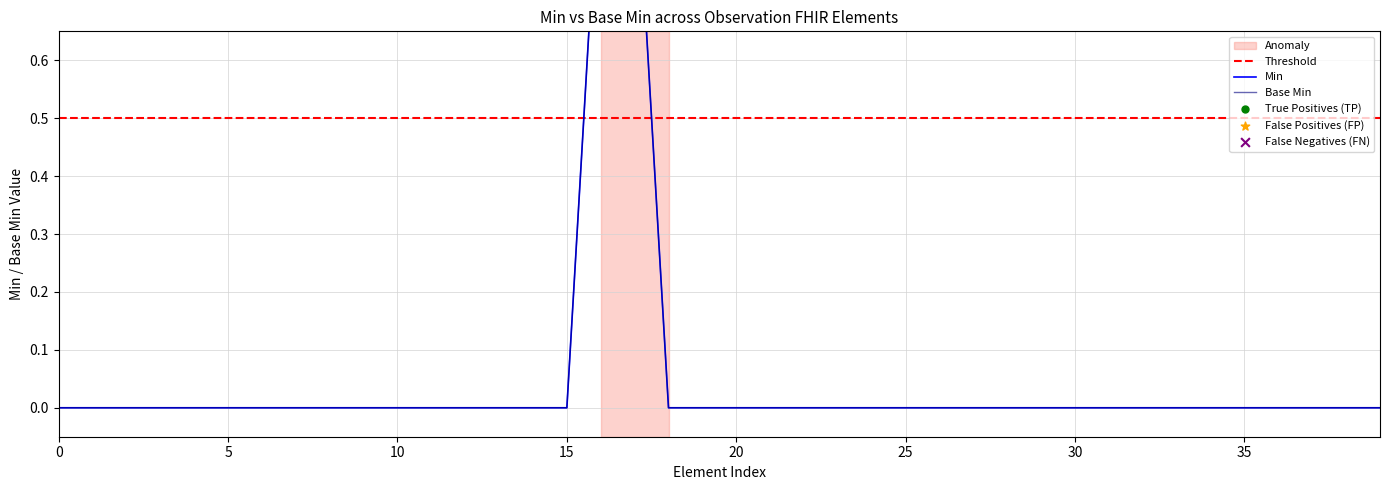

Which series has the largest total across all categories?

Min